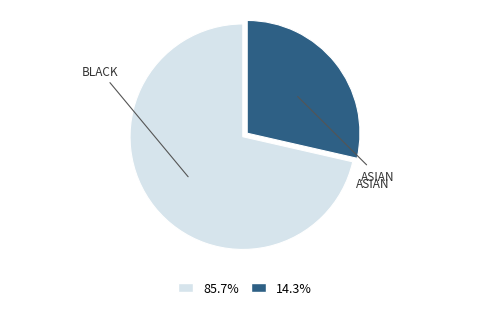

Count the number of slices in the pie.

2